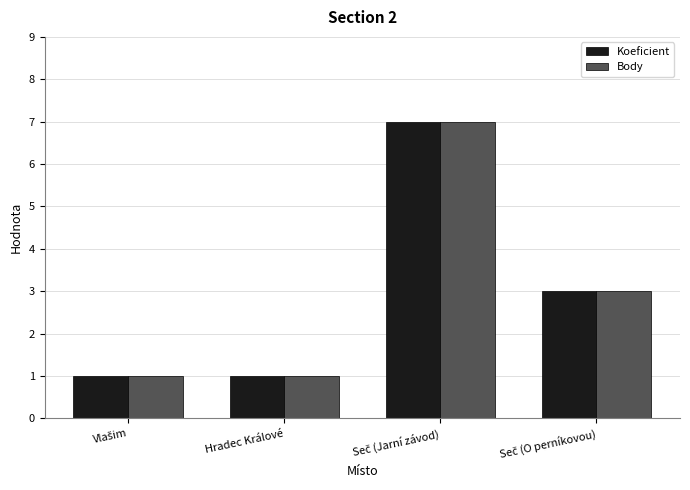

What is the average value of the Body series?

3